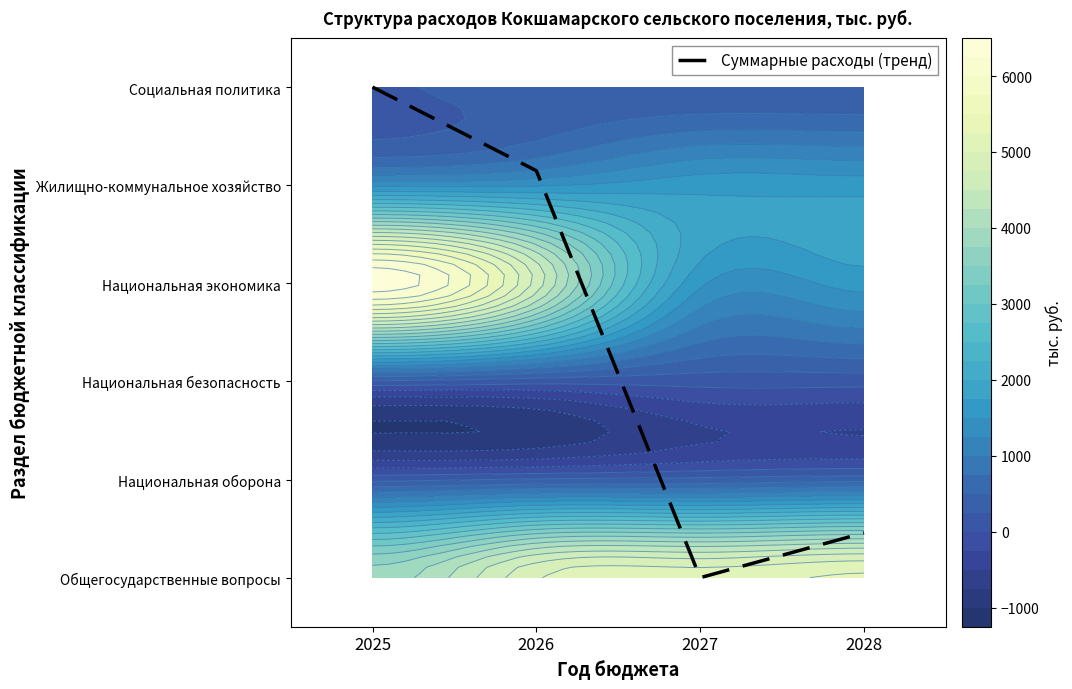

What is the change in value from 2025 to 2028?

-4.5